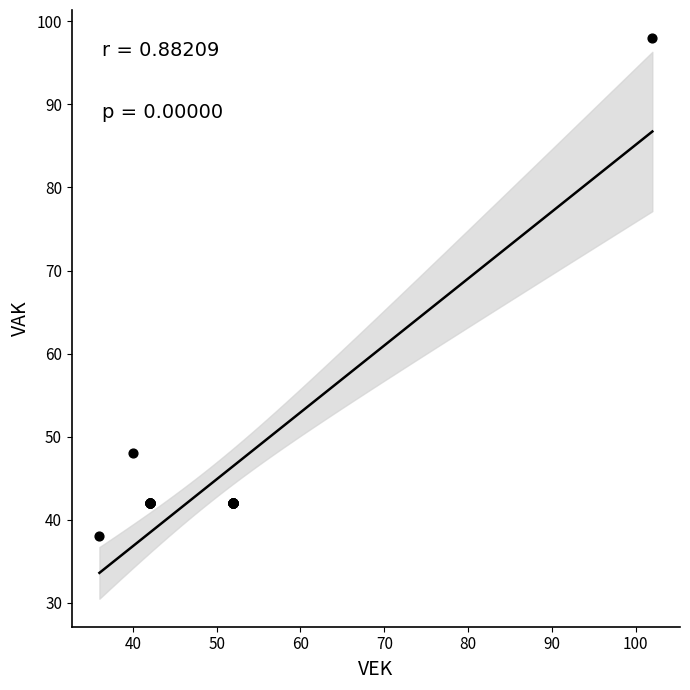

What Y value in the scatter plot is closest to 68?

48